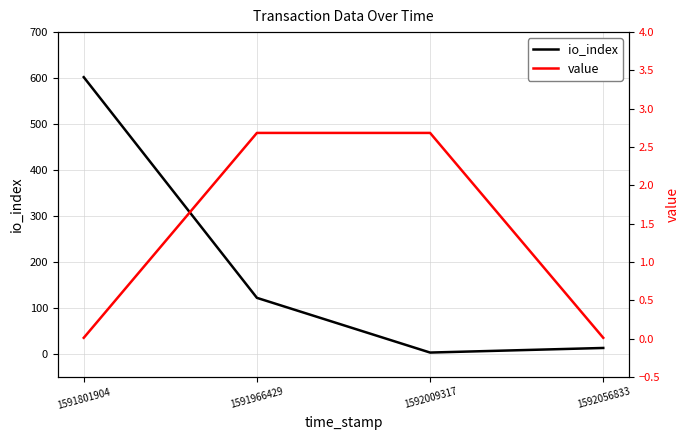

Which series has the widest spread of values?

io_index